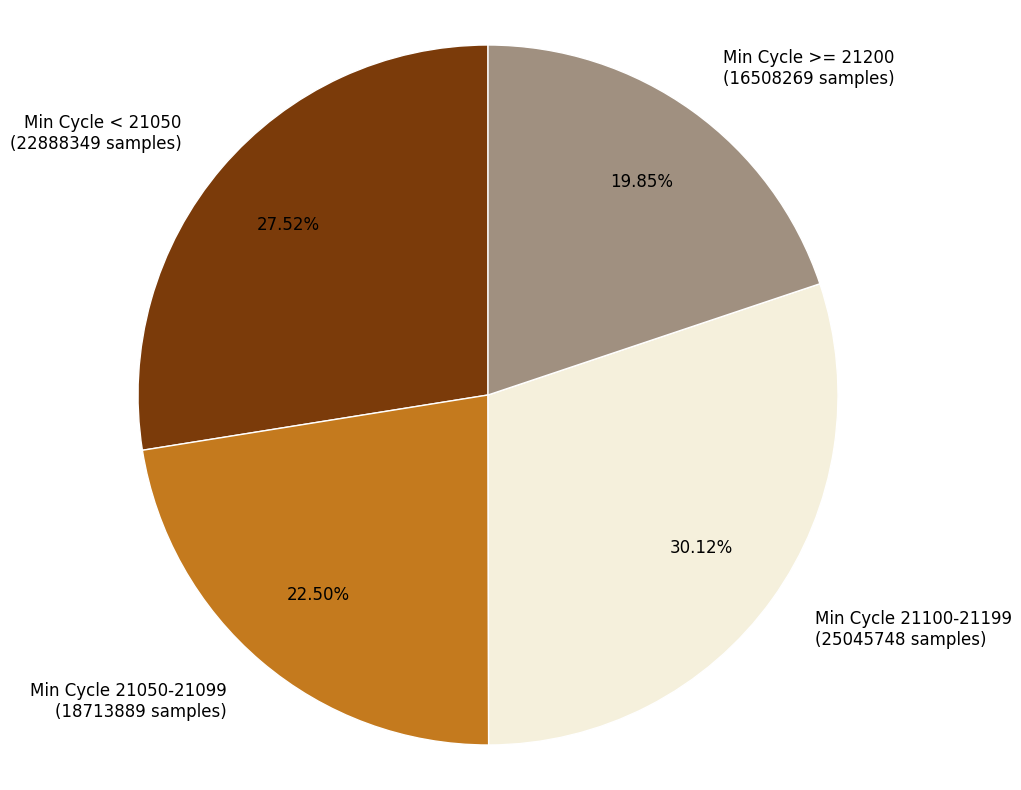

Between Min Cycle 21050-21099 (18713889 samples) and Min Cycle < 21050 (22888349 samples), which is larger?

Min Cycle < 21050 (22888349 samples)